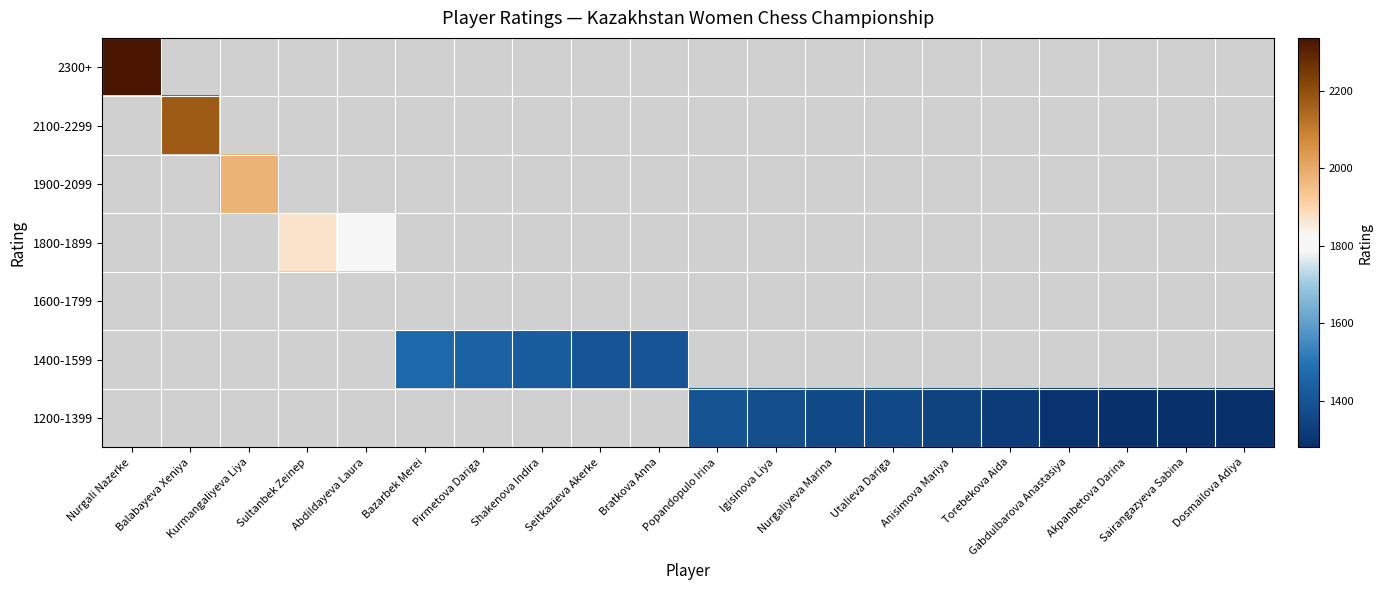

Is it true that 1400-1599 equals 1917.8 at Seitkazieva Akerke?

False